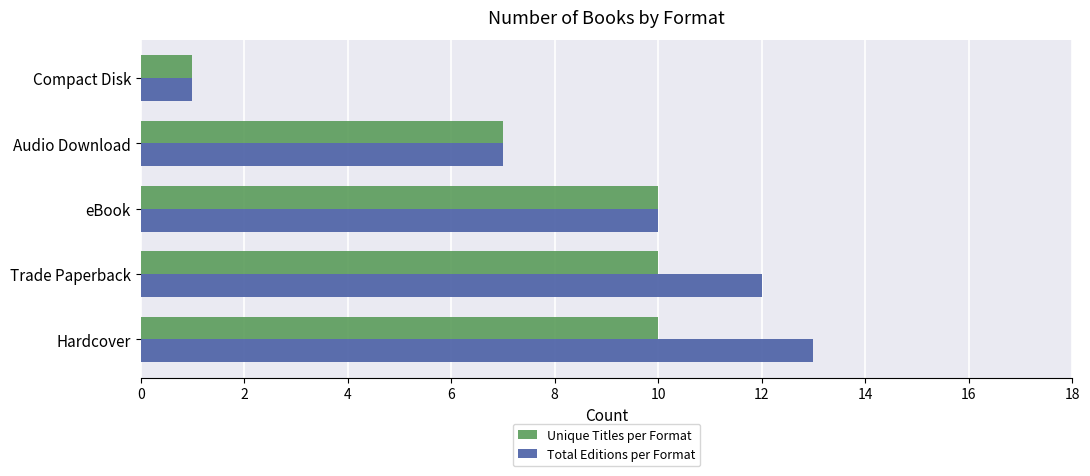

Which series has the widest spread of values?

Total Editions per Format